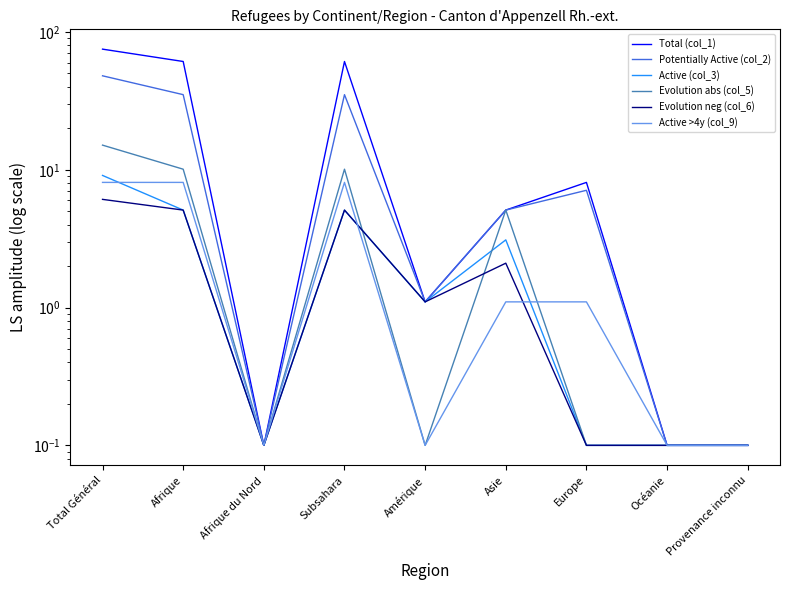

List the labels in order of Total (col_1) value, smallest first.

Afrique du Nord, Océanie, Provenance inconnu, Amérique, Asie, Europe, Afrique, Subsahara, Total Général